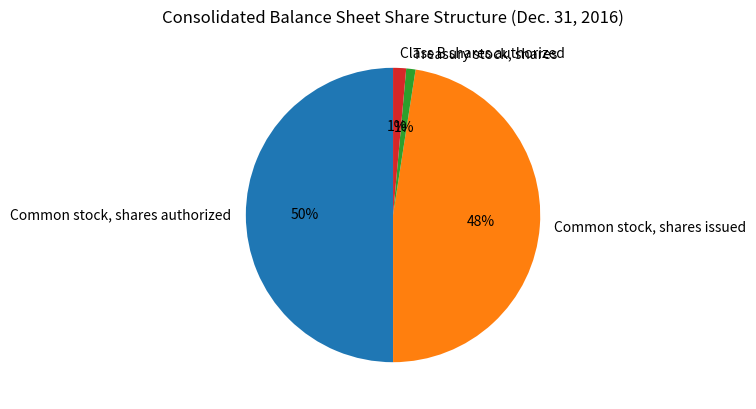

What is the largest slice in the pie chart?

Common stock, shares authorized